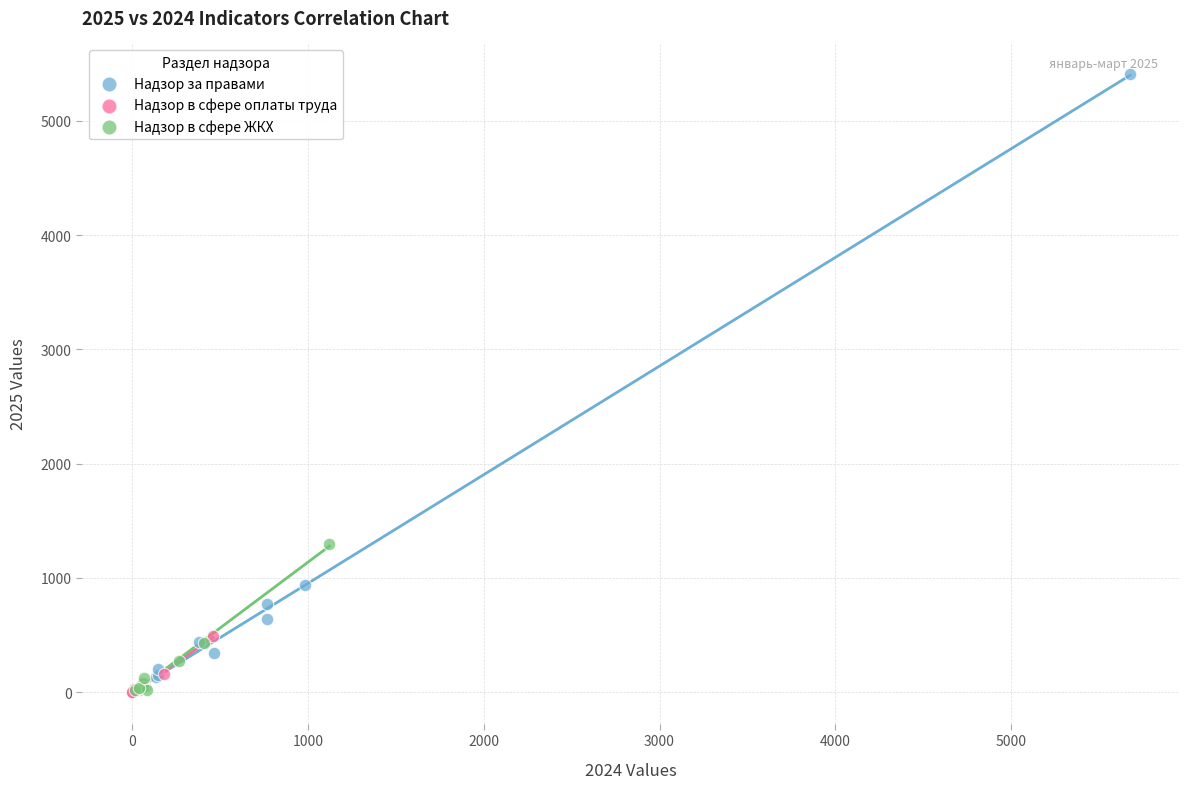

Which series contains the highest Y value?

Надзор за правами